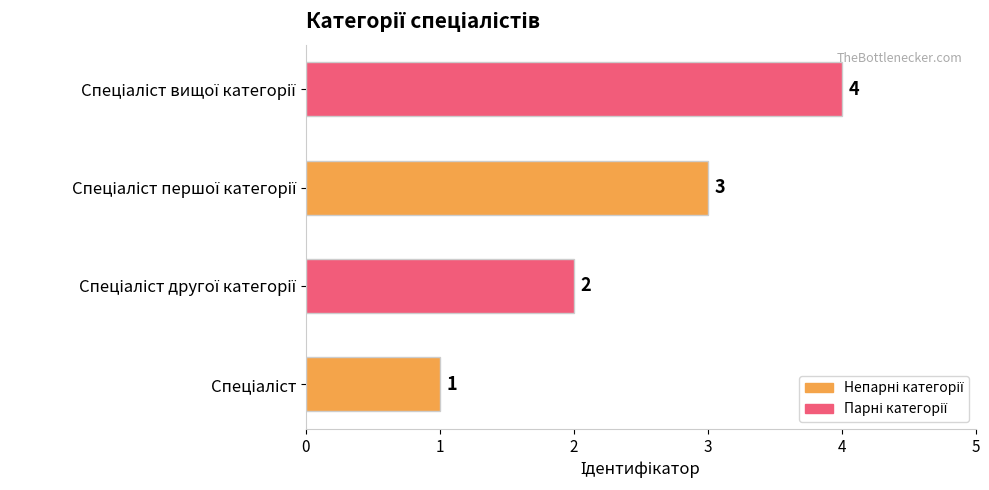

What is the sum of all values?

10